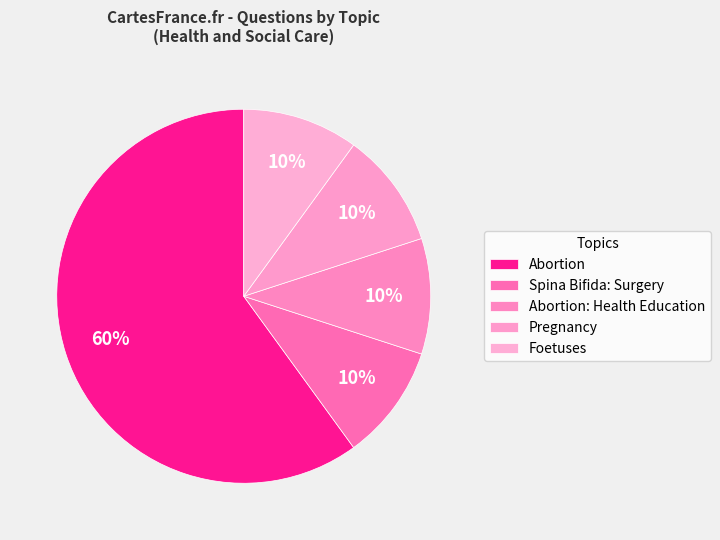

How many segments does this pie chart have?

5